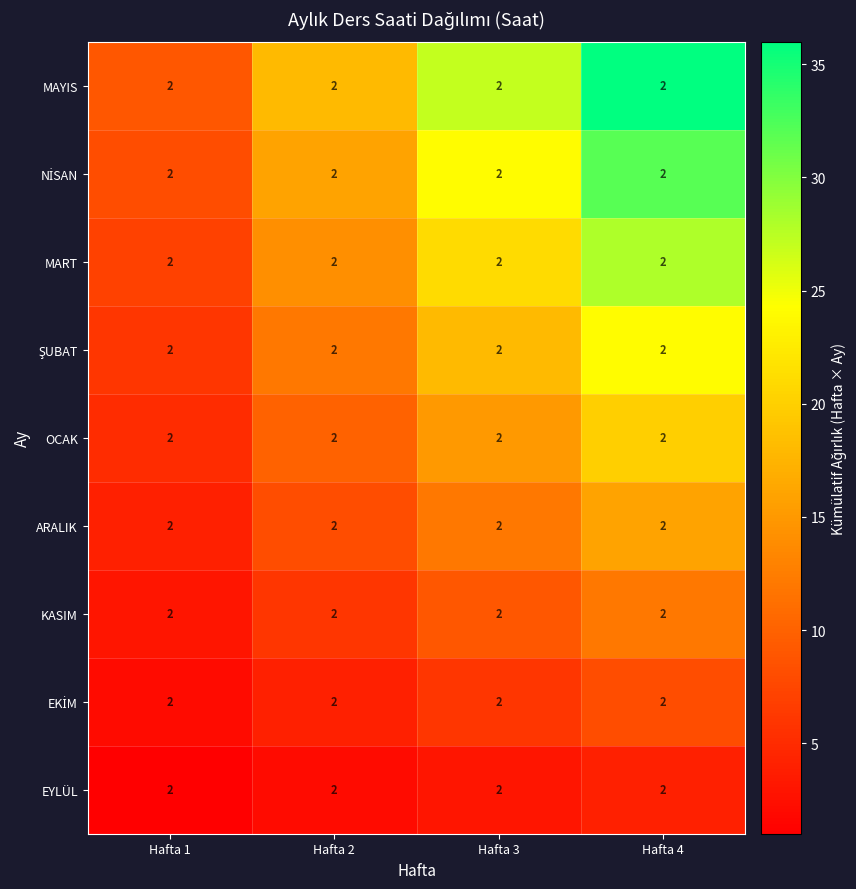

Which series has the largest range (max minus min)?

MAYIS